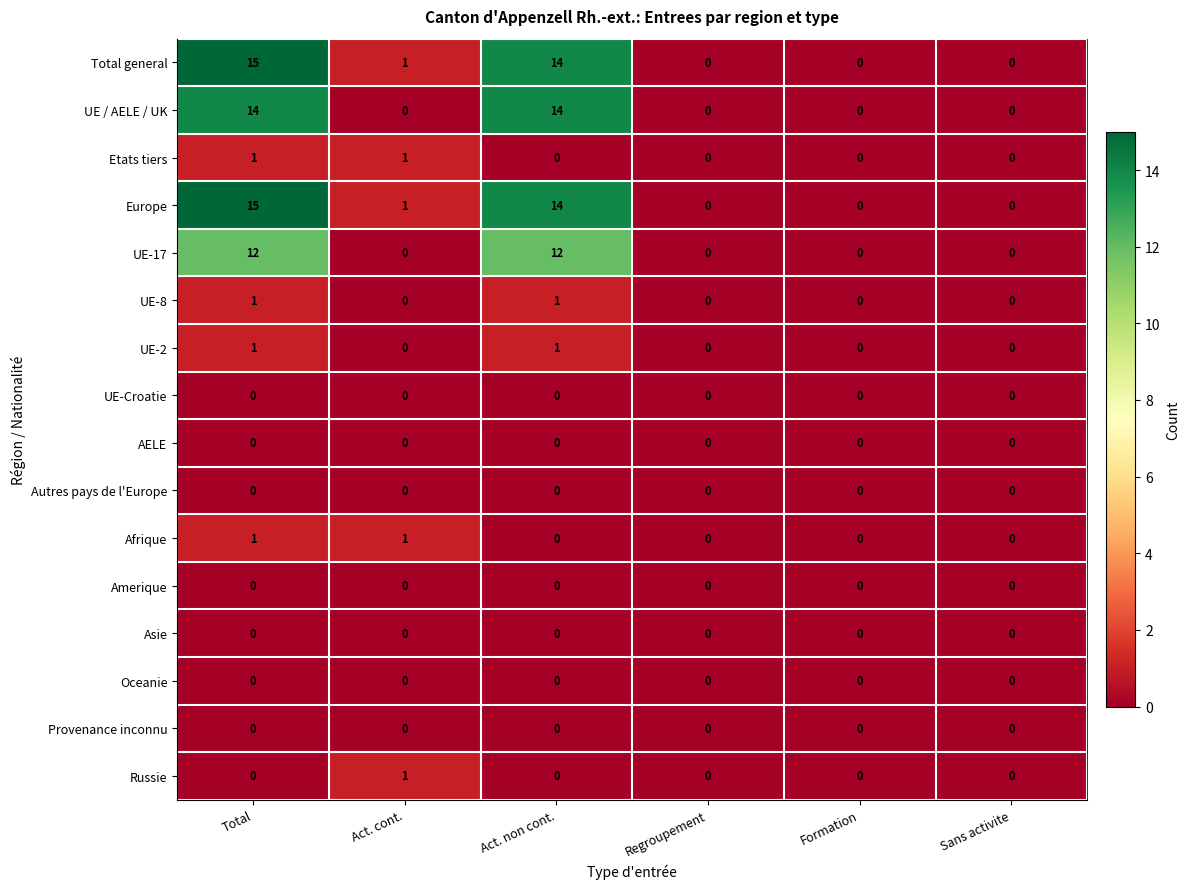

At which category is the sum across all series the highest?

Total